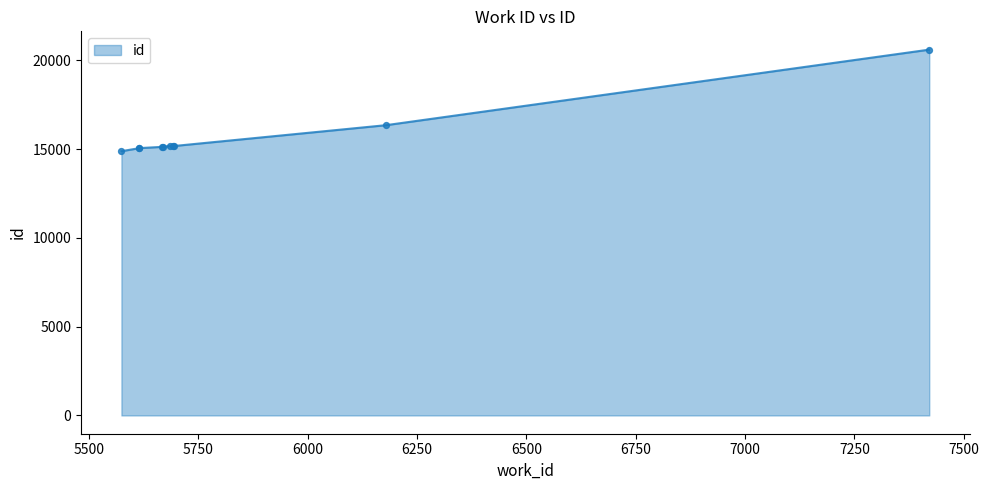

What is the ratio of the value at 5685 to the value at 7421?

0.7